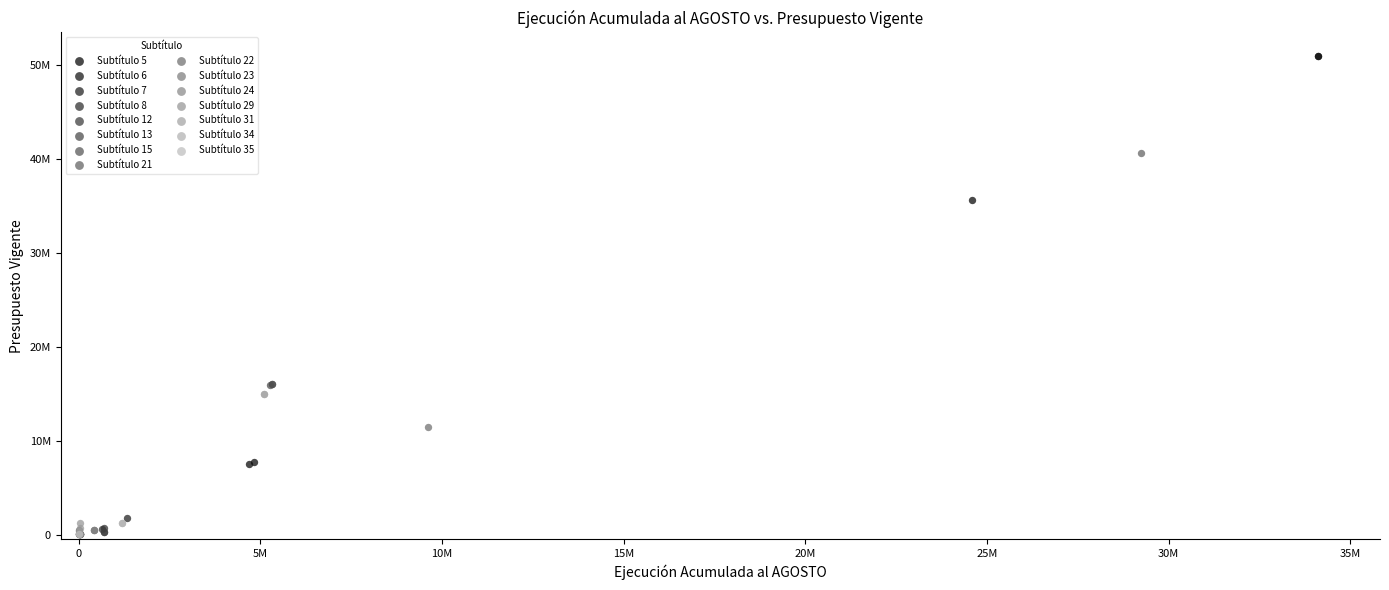

Which series contains the highest Y value?

Subtítulo 5